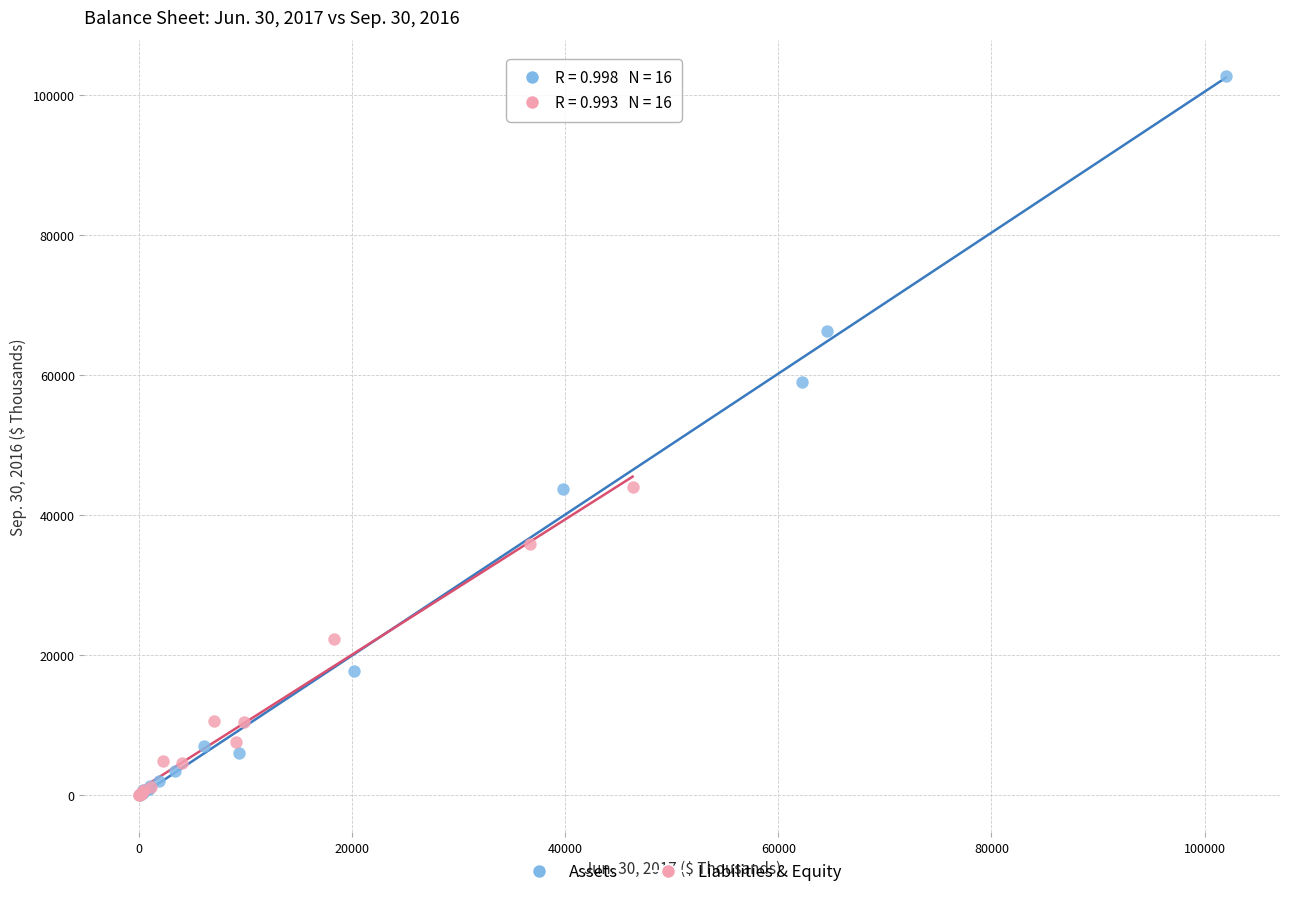

What are all the series names shown in the legend?

Assets, Liabilities & Equity